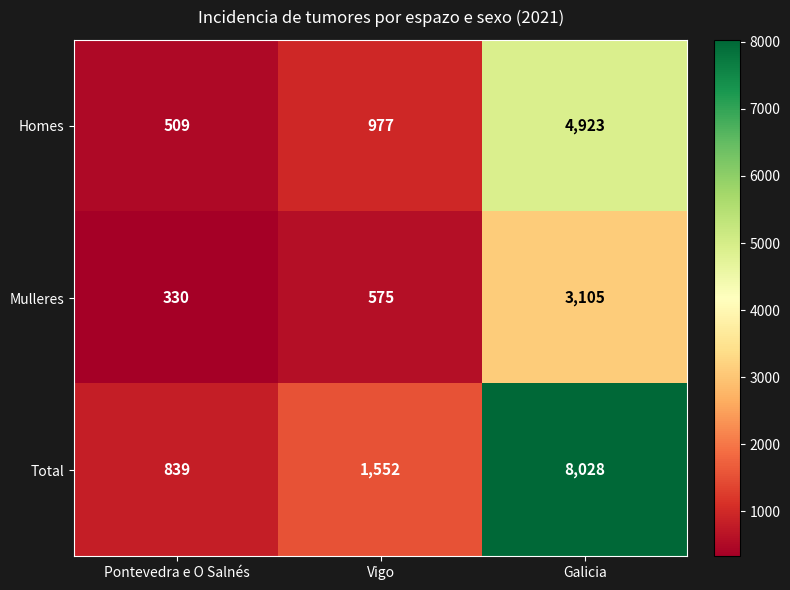

Where is Homes nearest to the value 2716?

Vigo